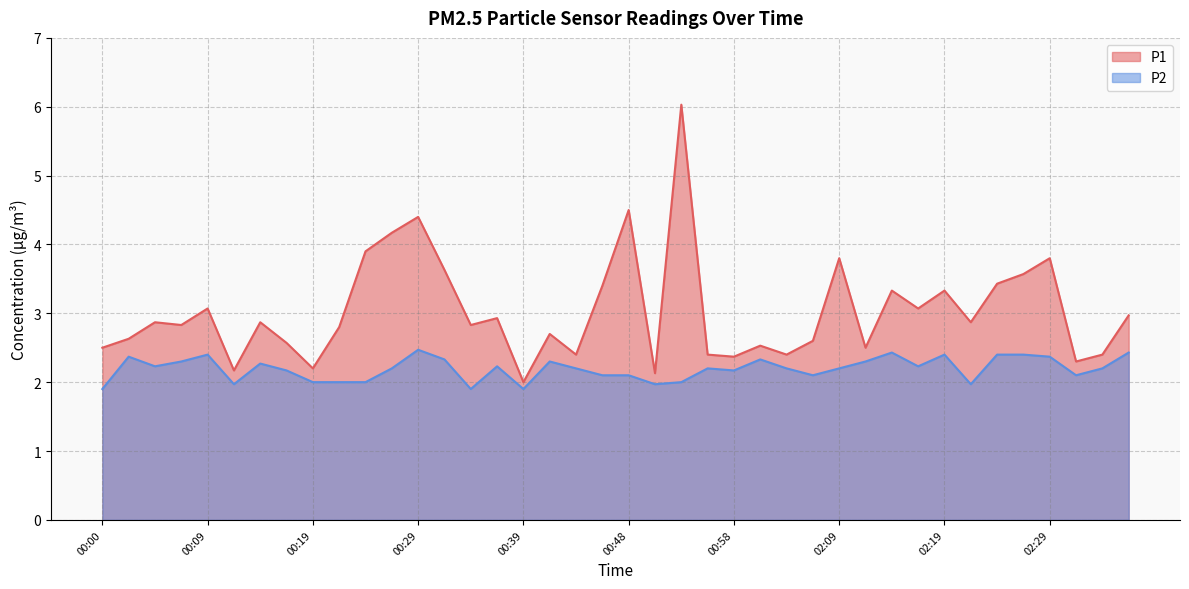

True or false: P1 and P2 intersect in this chart.

False